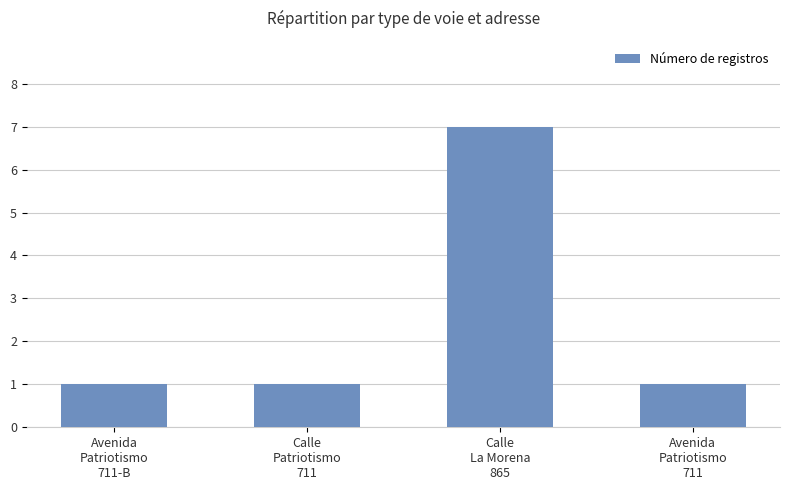

How many bars are there in total?

4